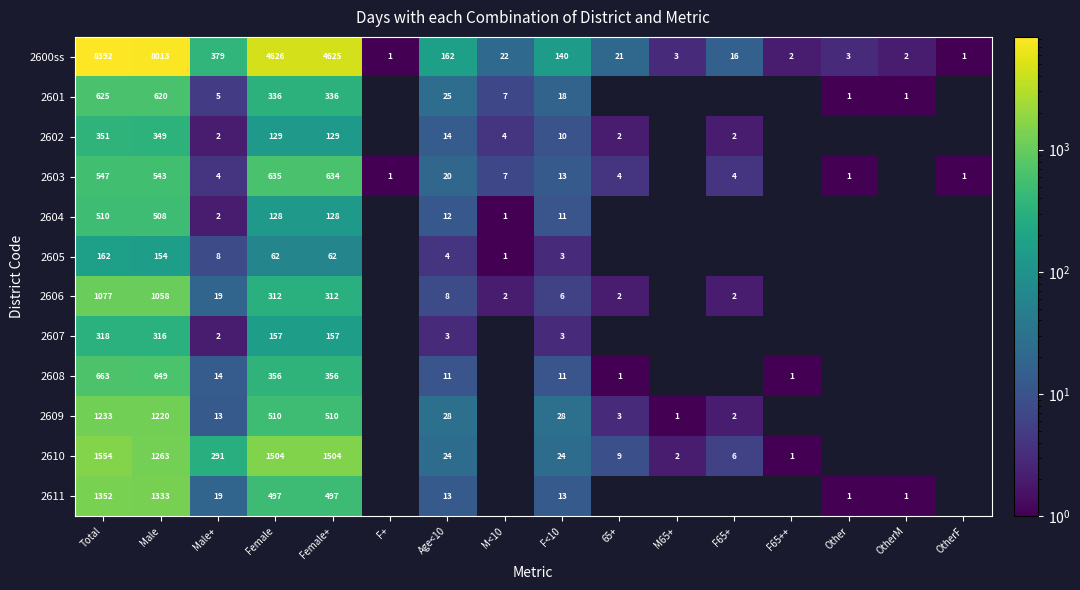

True or false: 2608 has a value of 0 at F65++.

False